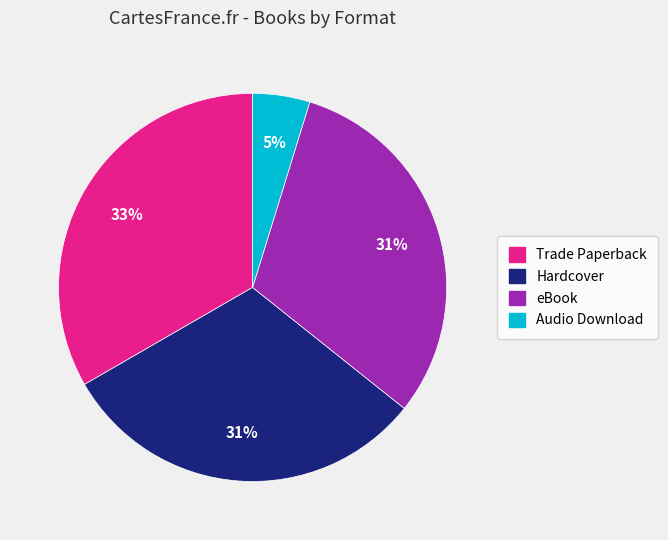

Which category has the biggest portion of the pie?

Trade Paperback